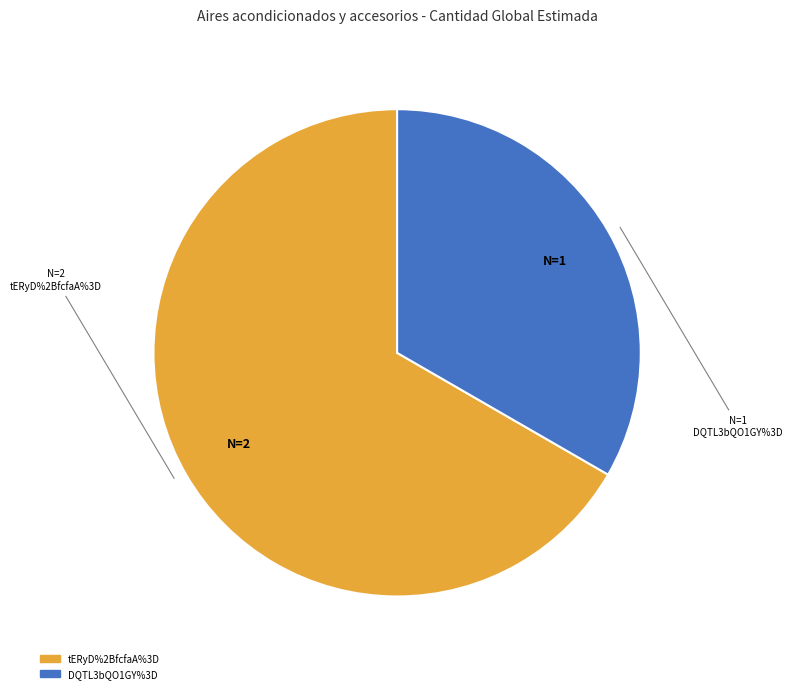

True or false: tERyD%2BfcfaA%3D accounts for 81% of the total.

False